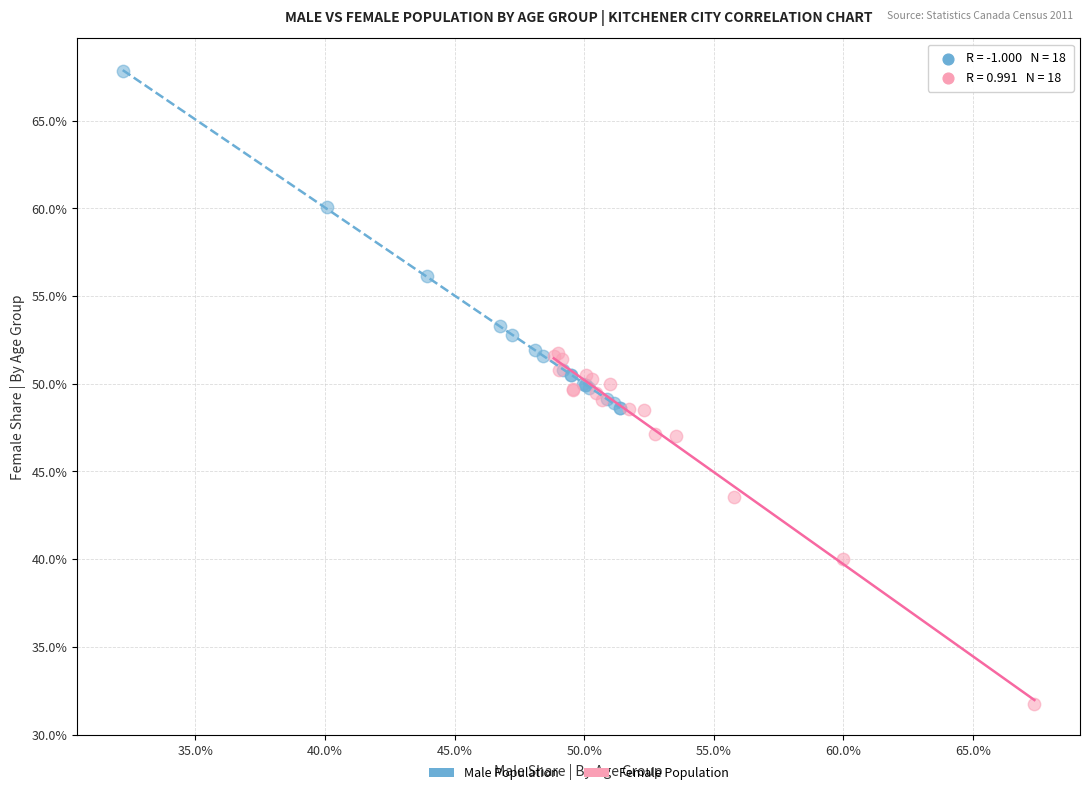

What are all the series names shown in the legend?

Male Population, Female Population